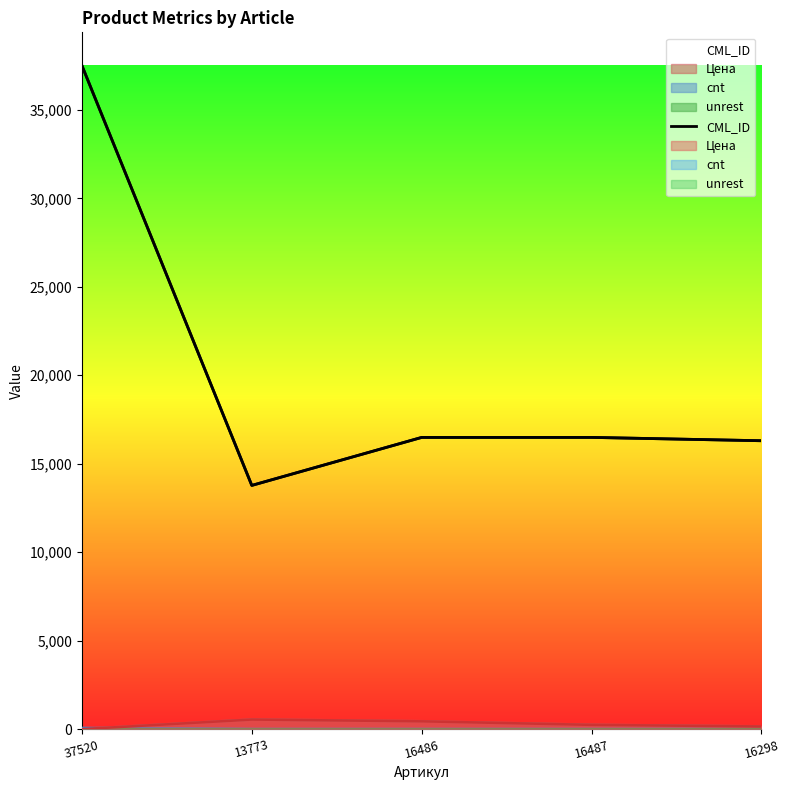

Approximately how many times larger is the value at 37520 compared to 16298?

2.3